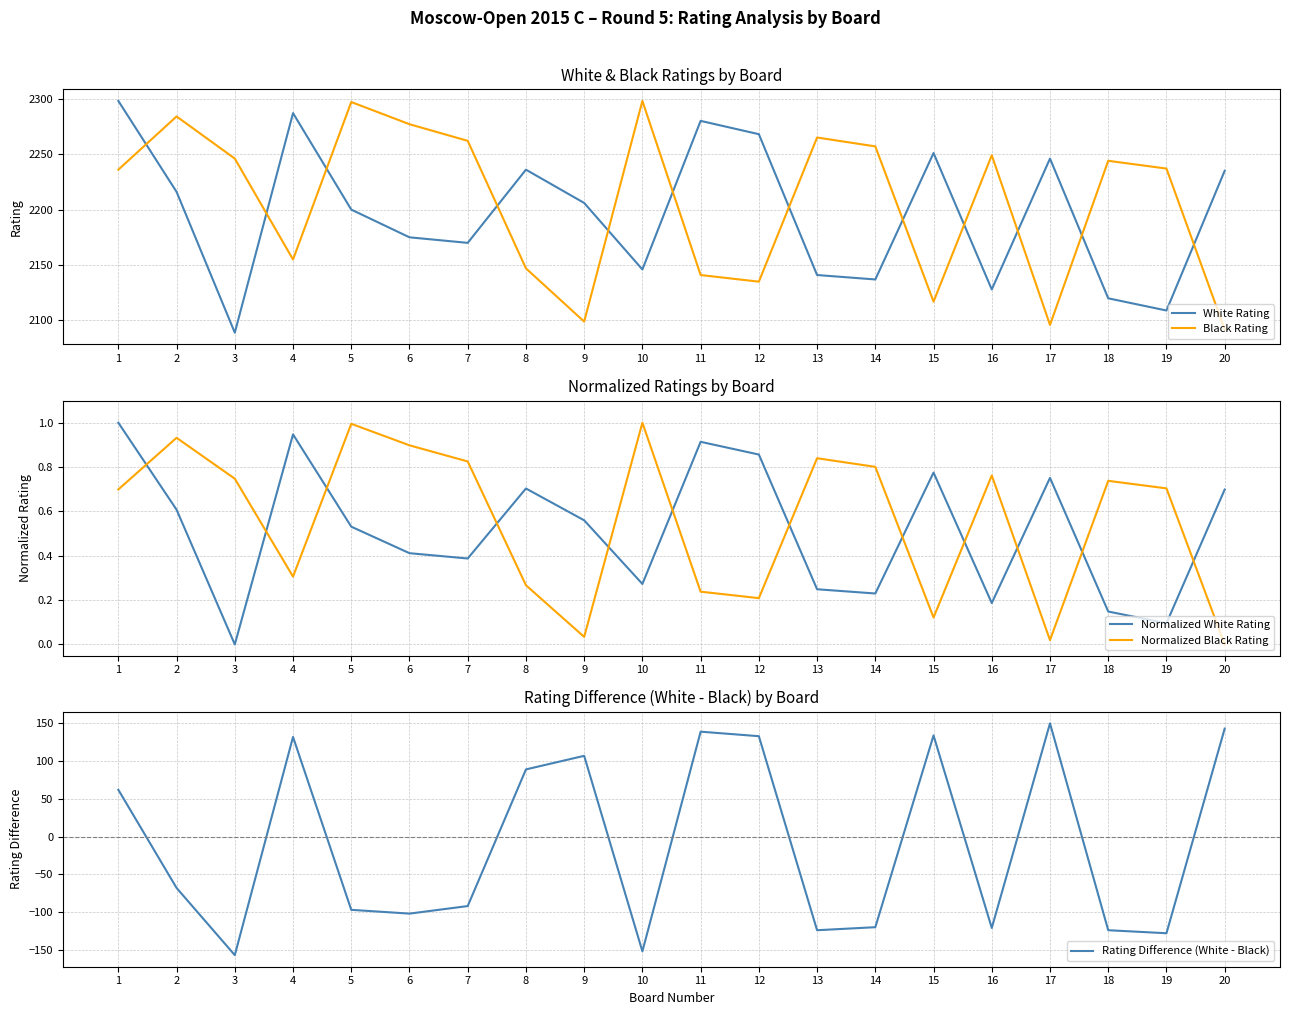

What is the difference between the maximum and minimum values in the Rating Difference (White - Black) series?

307